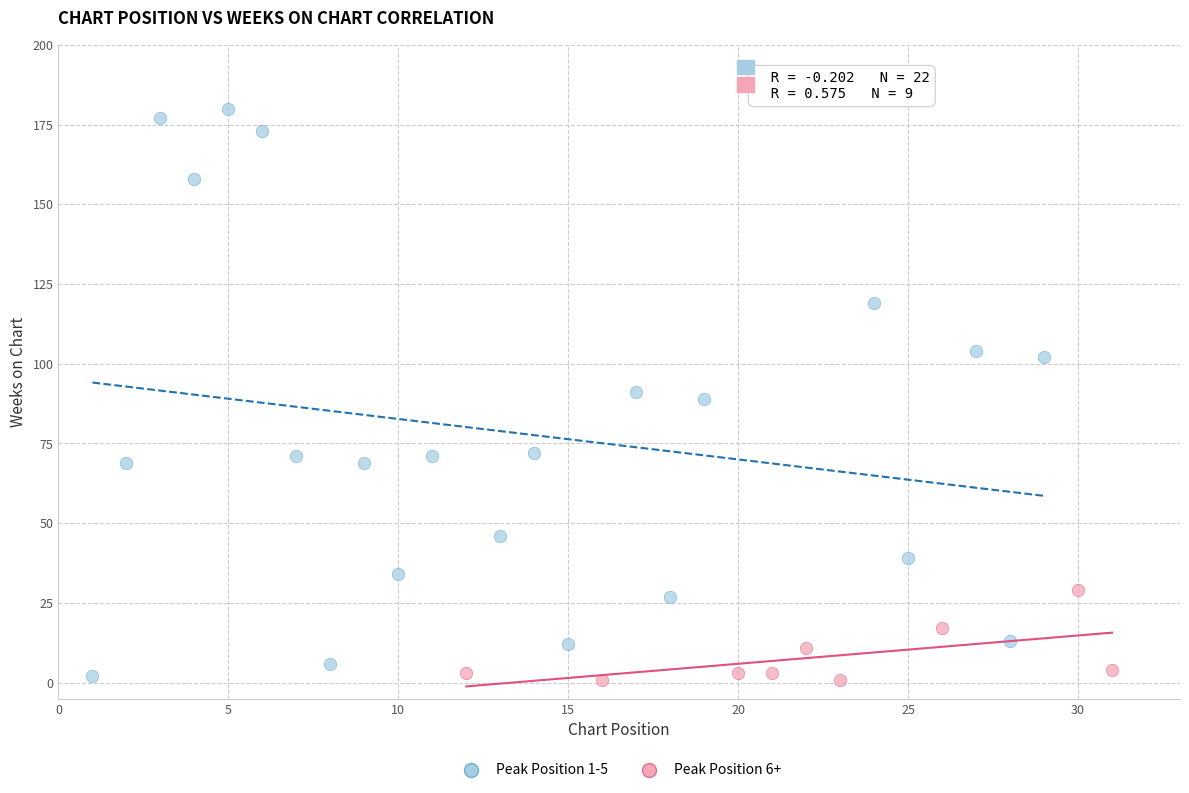

Which series reaches the maximum Y coordinate?

Peak Position 1-5